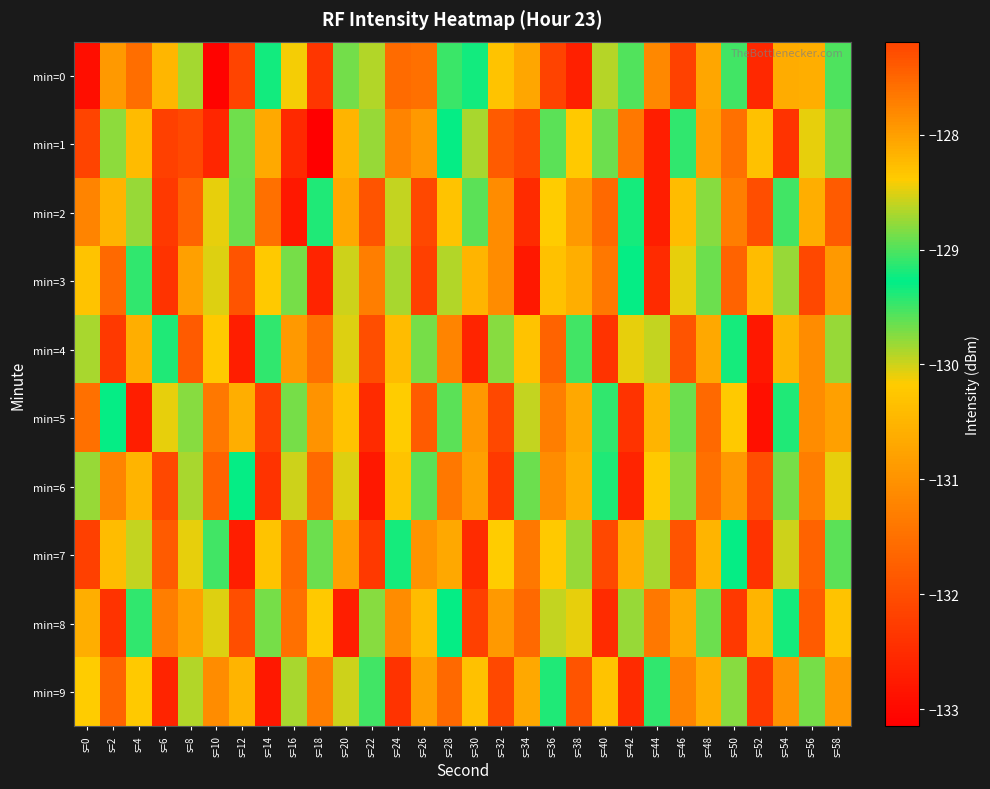

Count the number of data series in this chart.

10